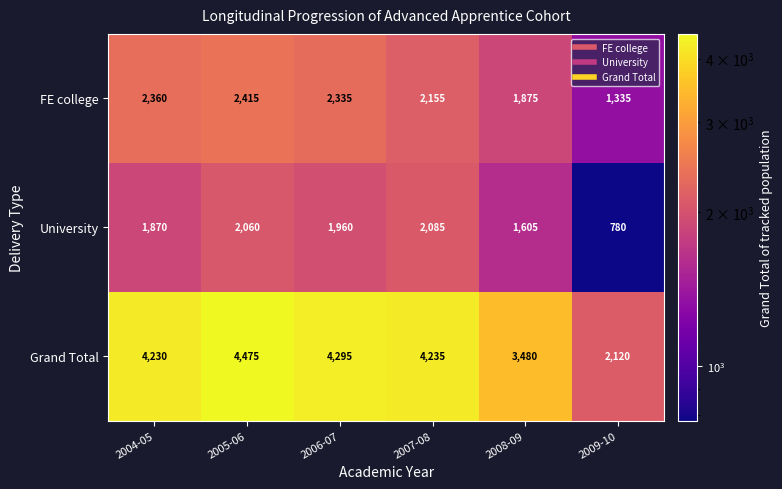

At which label does FE college reach its minimum?

2009-10